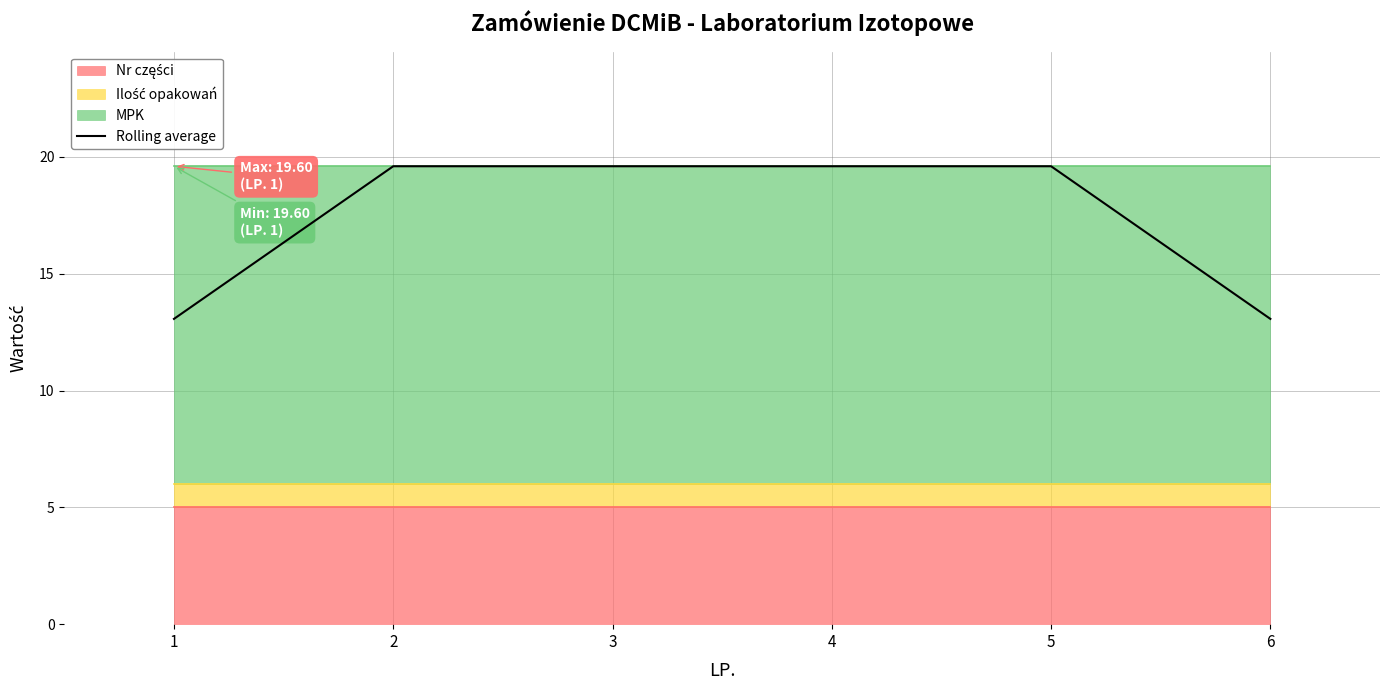

The value at 1 is 6.3. True or false?

False